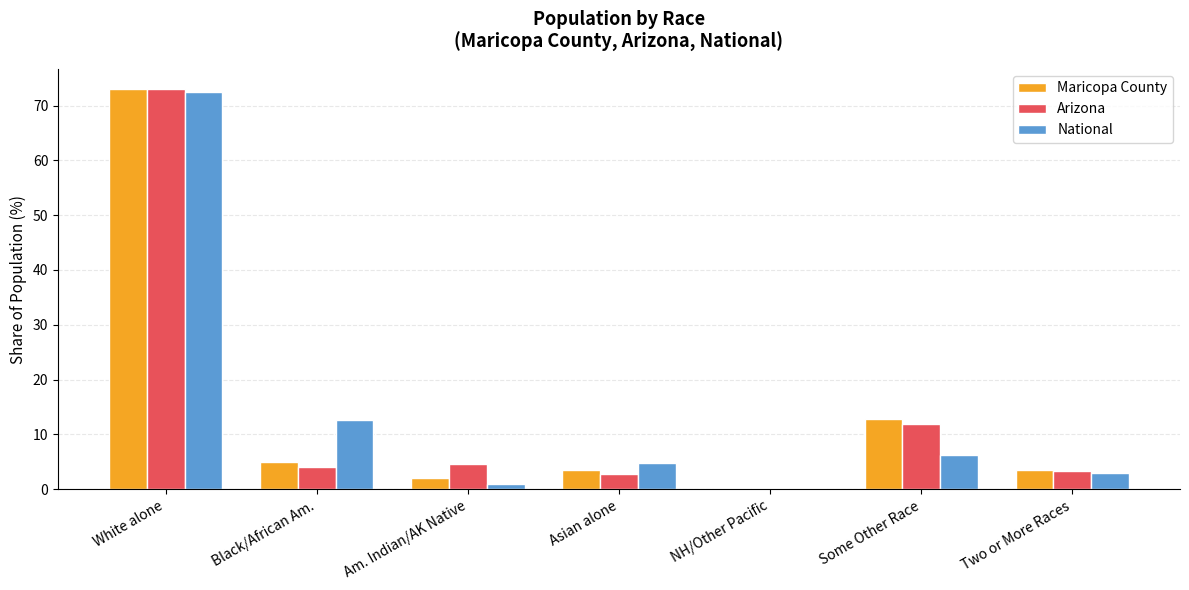

Count the number of data series in this chart.

3